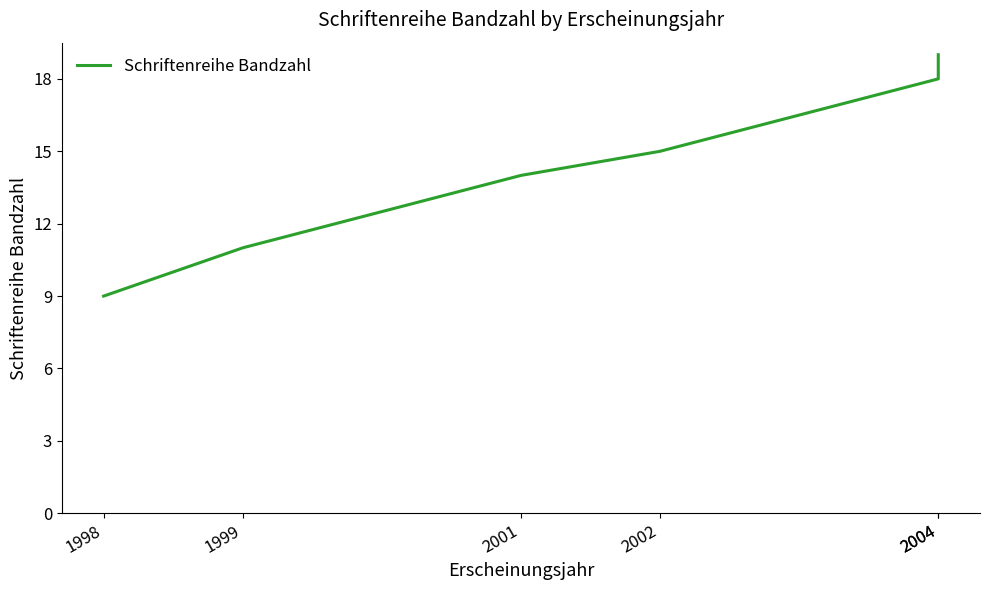

True or false: the data has more than 1 interior local peaks.

False